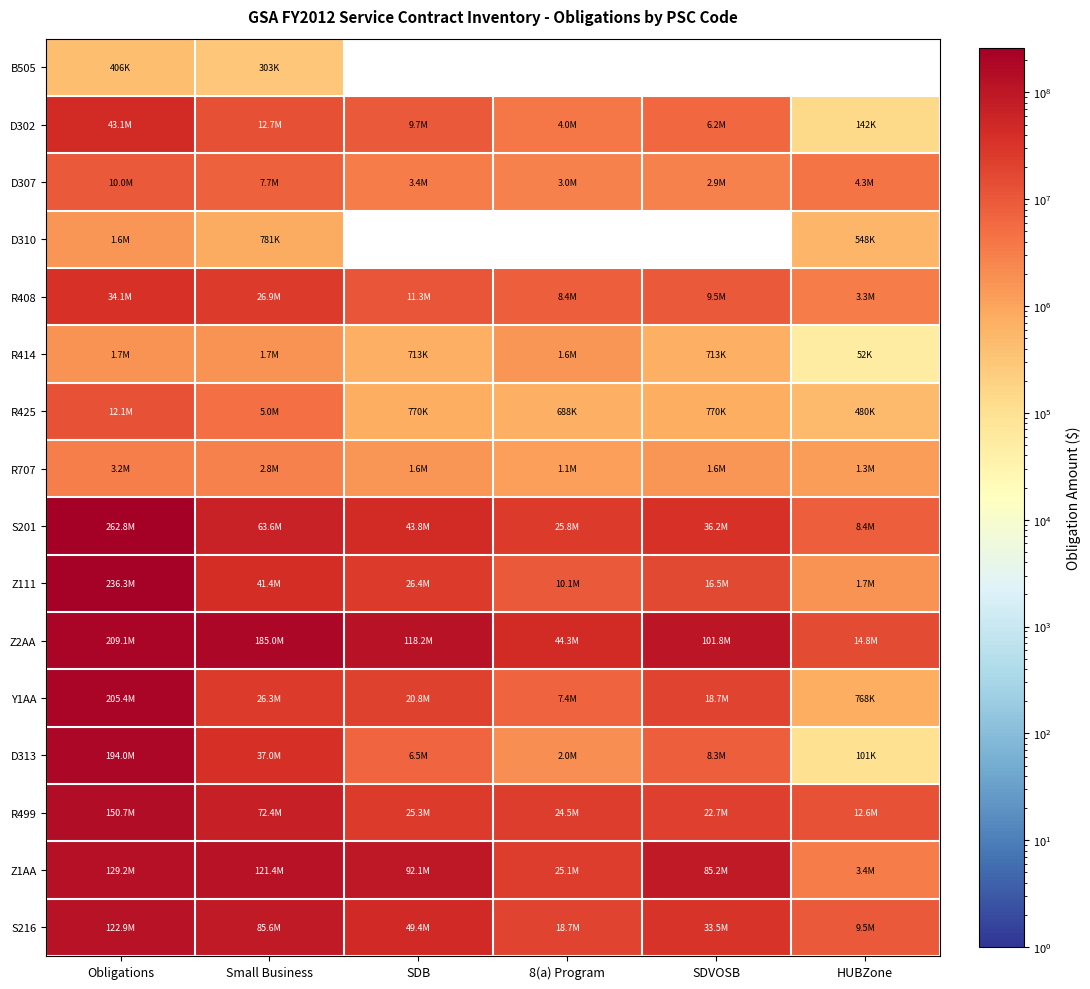

Rank the series at 8(a) Program from lowest to highest value.

B505, D310, R425, R707, R414, D313, D307, D302, Y1AA, R408, Z111, S216, R499, Z1AA, S201, Z2AA